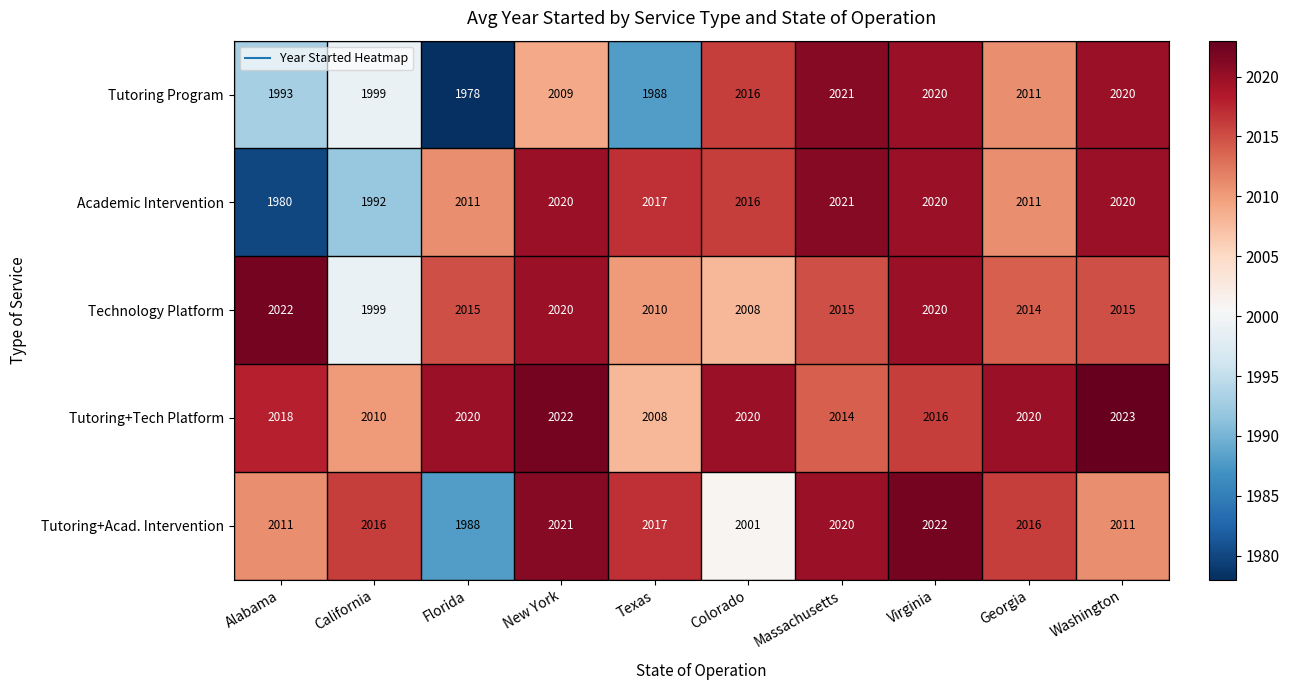

At which category is the sum across all series the highest?

Virginia